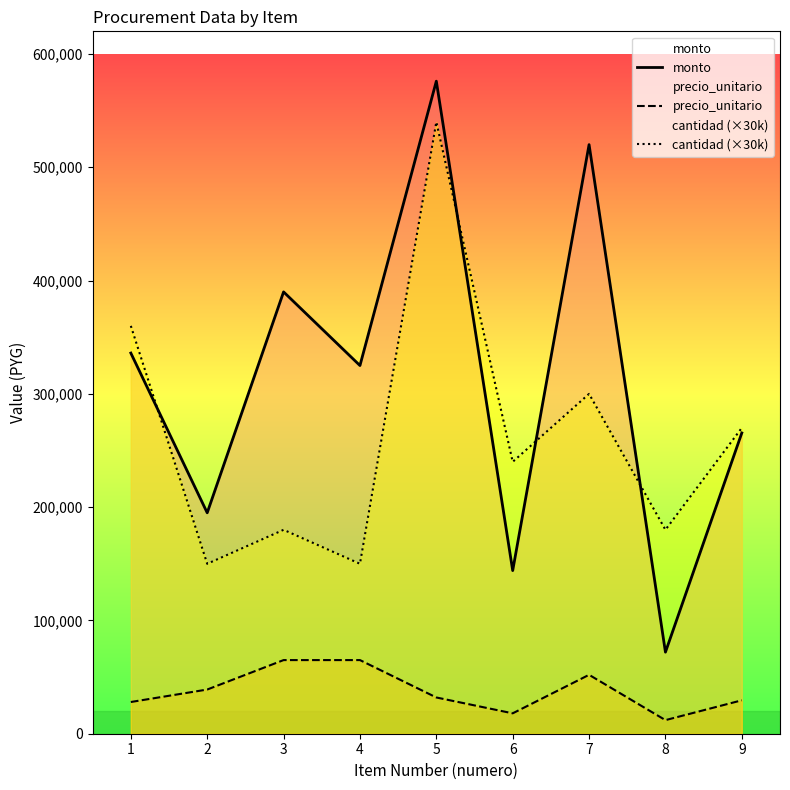

What are all the series names shown in the legend?

monto, precio_unitario, cantidad (×30k)